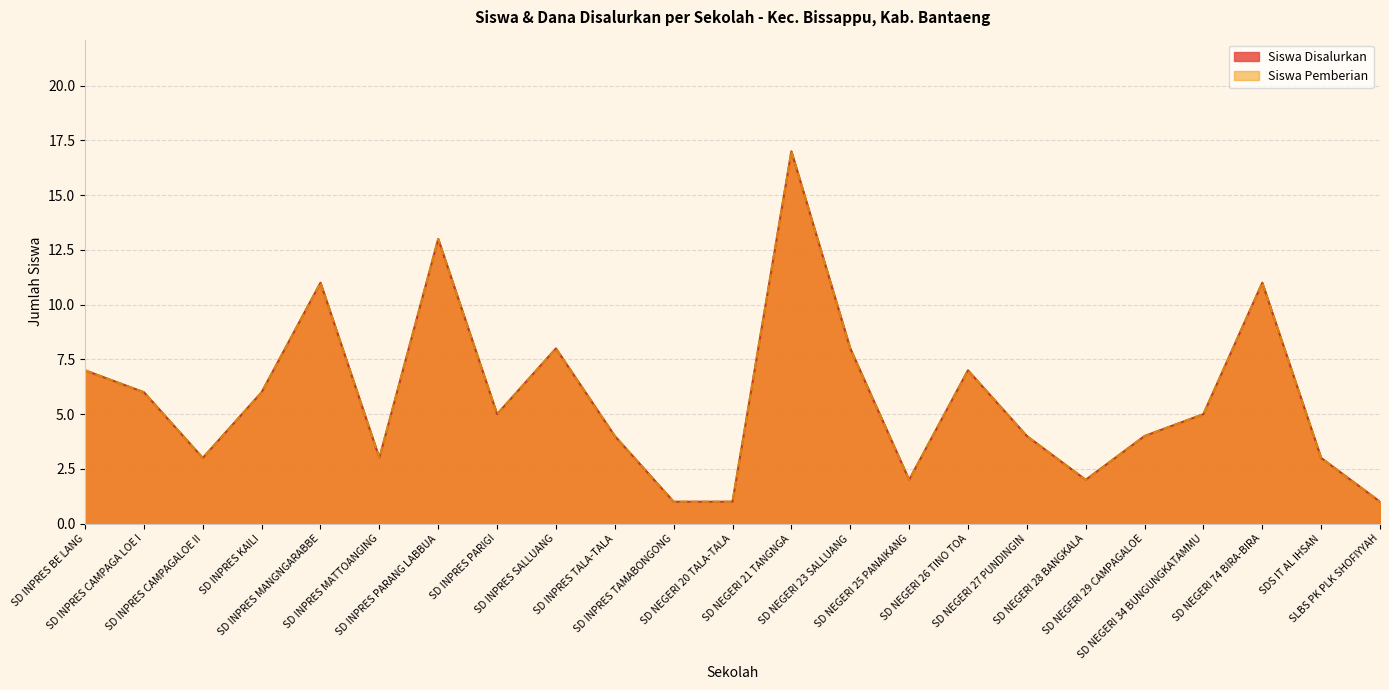

The Siswa Disalurkan series shows 0 at SLBS PK PLK SHOFIYYAH. True or false?

False